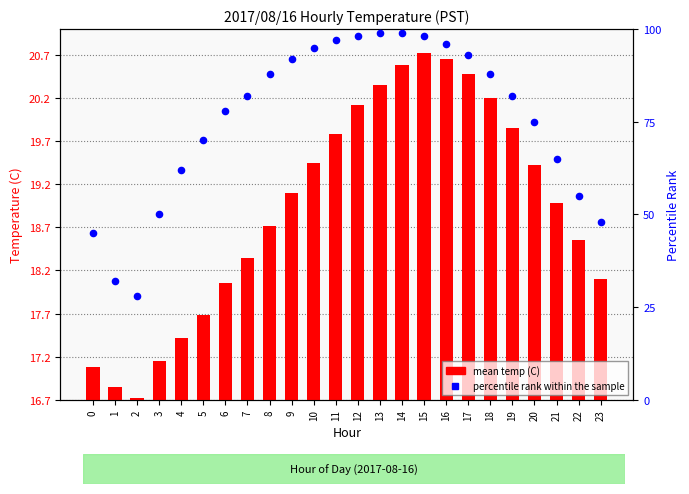

What are all the series names shown in the legend?

mean temp (C), percentile rank within the sample